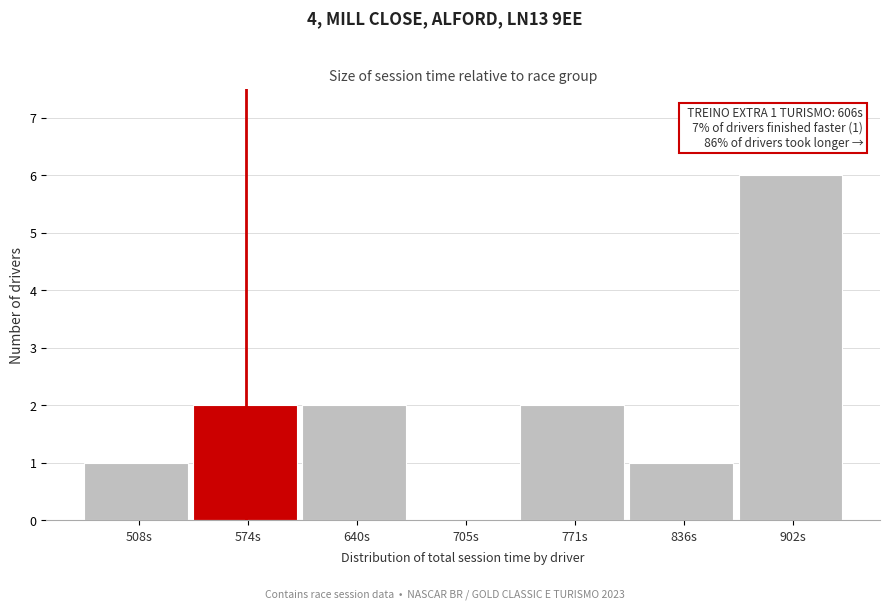

Reading left to right, transcribe all the data shown in this chart.

508s=1	574s=2	640s=2	705s=0	771s=2	836s=1	902s=6